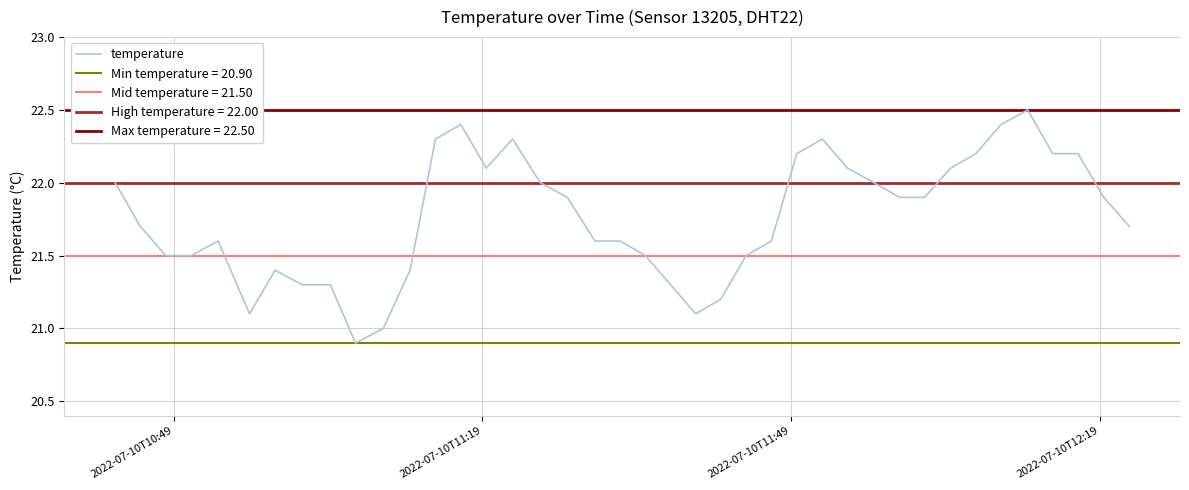

What is the minimum value for temperature?

20.9